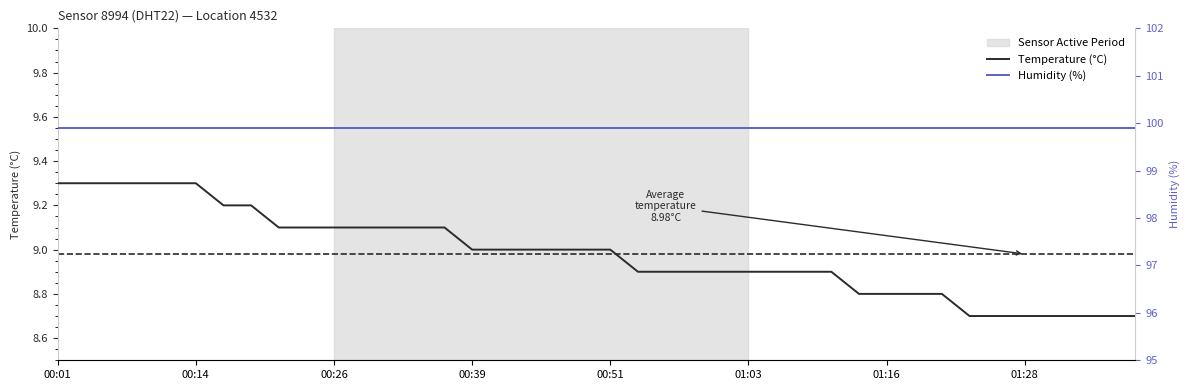

Which series has the largest total across all categories?

Humidity (%)